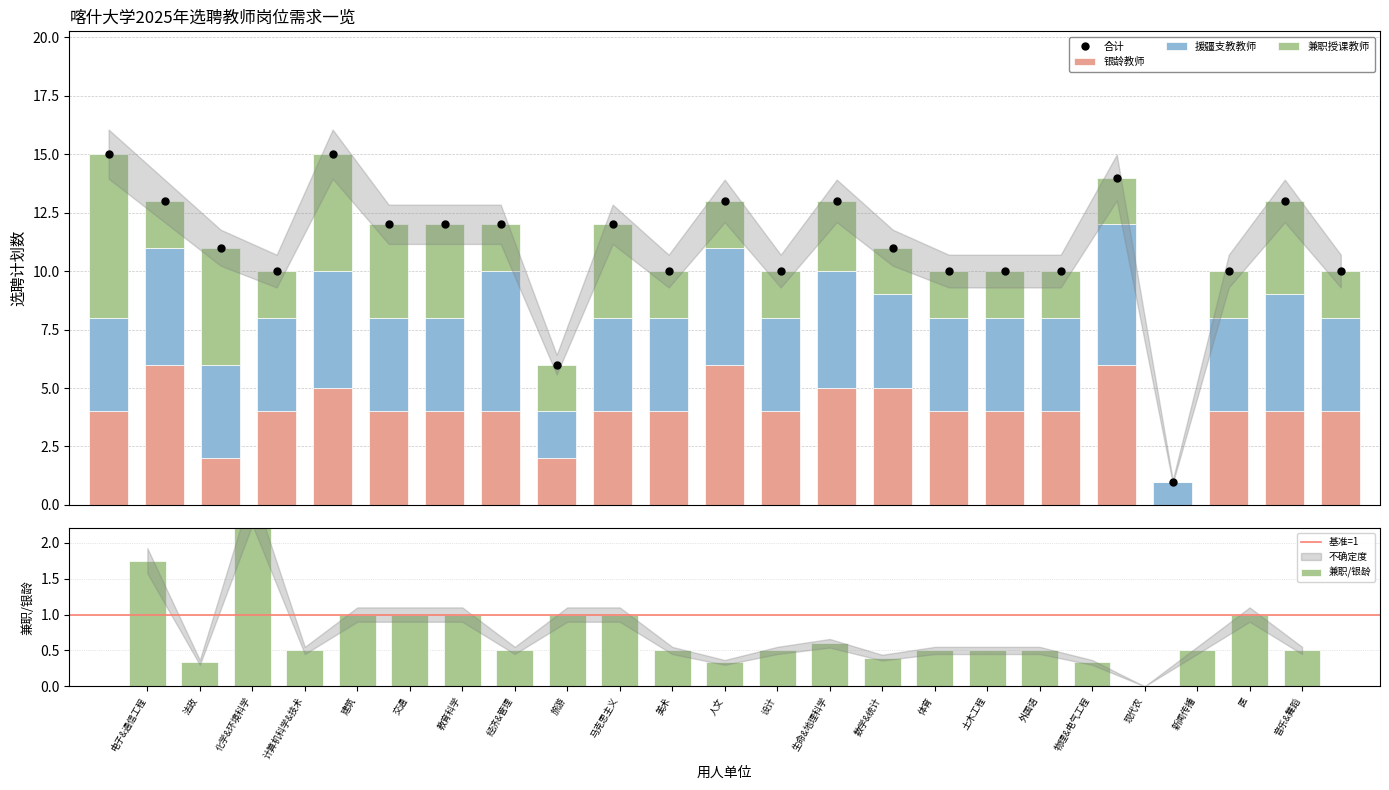

Reading left to right, list all the values displayed in this chart.

银龄教师: 电子与通信工程学院=4	法政学院=6	化学与环境科学学院=2	计算机科学与技术学院=4	建筑学院=5	交通学院=4	教育科学学院=4	经济与管理学院=4	旅游学院=2	马克思主义学院=4	美术学院=4	人文学院=6	设计学院=4	生命与地理科学学院=5	数学与统计学院=5	体育学院=4	土木工程学院=4	外国语学院=4	物理与电气工程学院=6	现代农学院=0	新闻传播学院=4	医学院=4	音乐与舞蹈学院=4
援疆支教教师: 电子与通信工程学院=4	法政学院=5	化学与环境科学学院=4	计算机科学与技术学院=4	建筑学院=5	交通学院=4	教育科学学院=4	经济与管理学院=6	旅游学院=2	马克思主义学院=4	美术学院=4	人文学院=5	设计学院=4	生命与地理科学学院=5	数学与统计学院=4	体育学院=4	土木工程学院=4	外国语学院=4	物理与电气工程学院=6	现代农学院=1	新闻传播学院=4	医学院=5	音乐与舞蹈学院=4
兼职授课教师: 电子与通信工程学院=7	法政学院=2	化学与环境科学学院=5	计算机科学与技术学院=2	建筑学院=5	交通学院=4	教育科学学院=4	经济与管理学院=2	旅游学院=2	马克思主义学院=4	美术学院=2	人文学院=2	设计学院=2	生命与地理科学学院=3	数学与统计学院=2	体育学院=2	土木工程学院=2	外国语学院=2	物理与电气工程学院=2	现代农学院=0	新闻传播学院=2	医学院=4	音乐与舞蹈学院=2